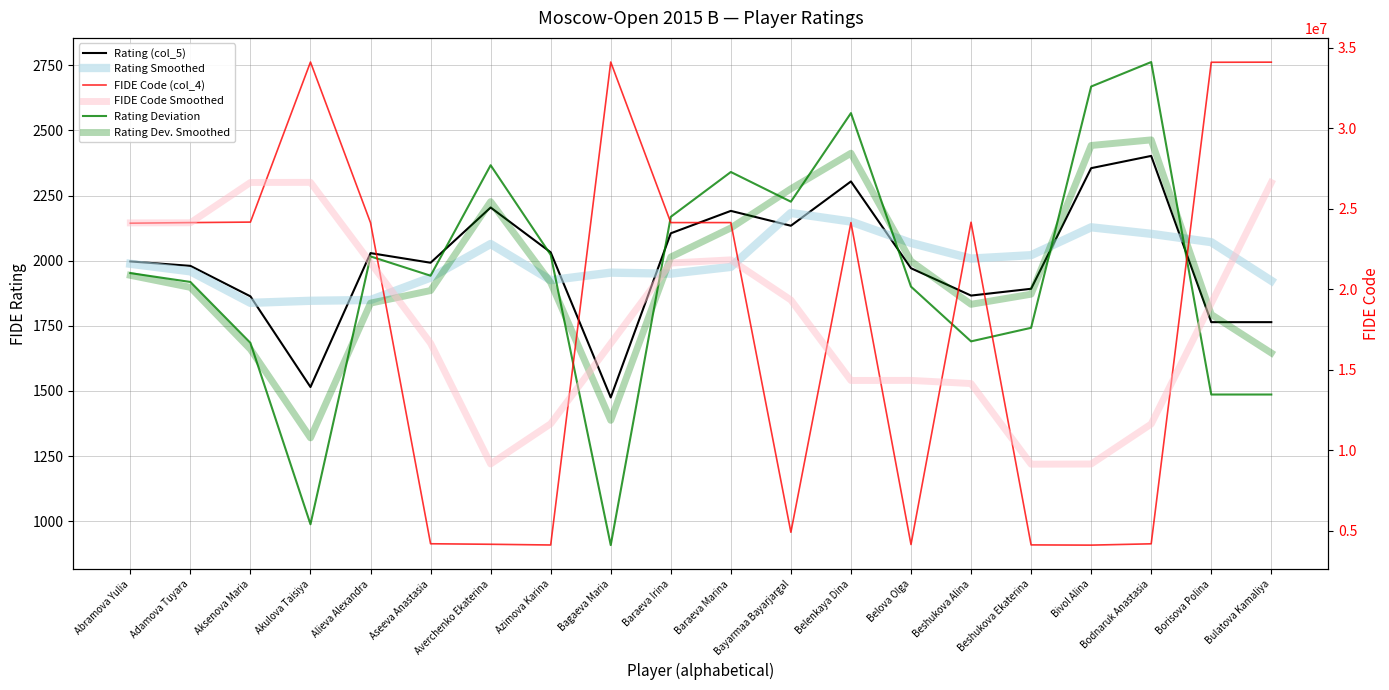

Which has a higher value, Bodnaruk Anastasia or Akulova Taisiya?

Bodnaruk Anastasia